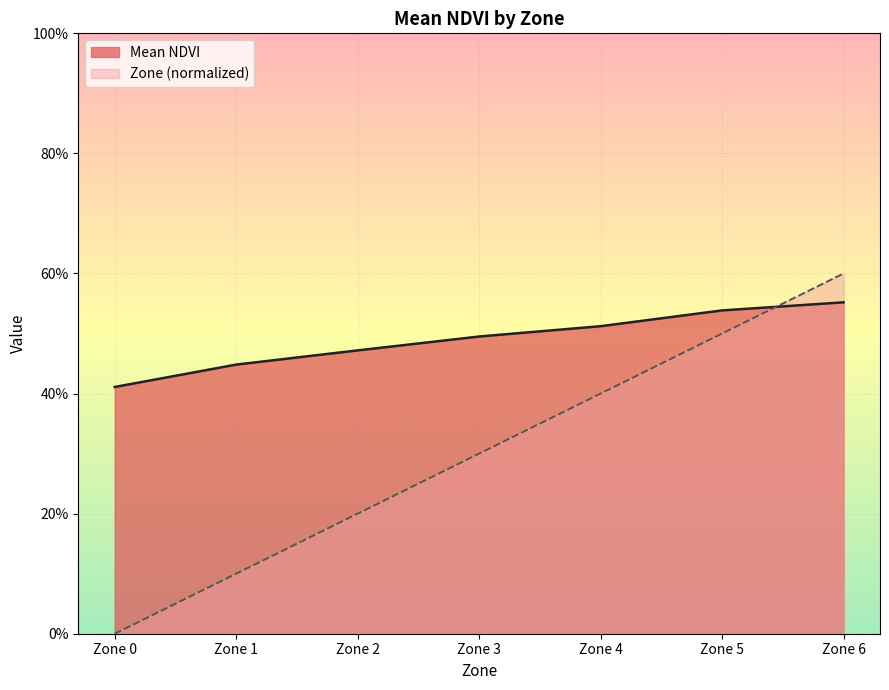

Does the chart display data point markers on the line(s)?

No